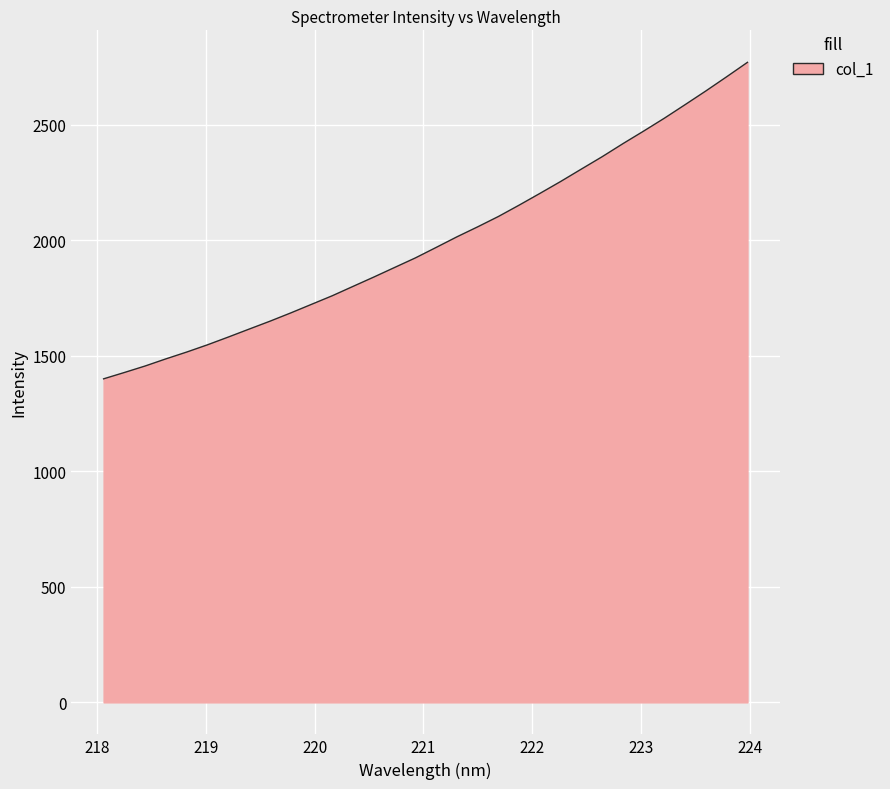

What is the difference between the maximum and minimum values?

1369.4